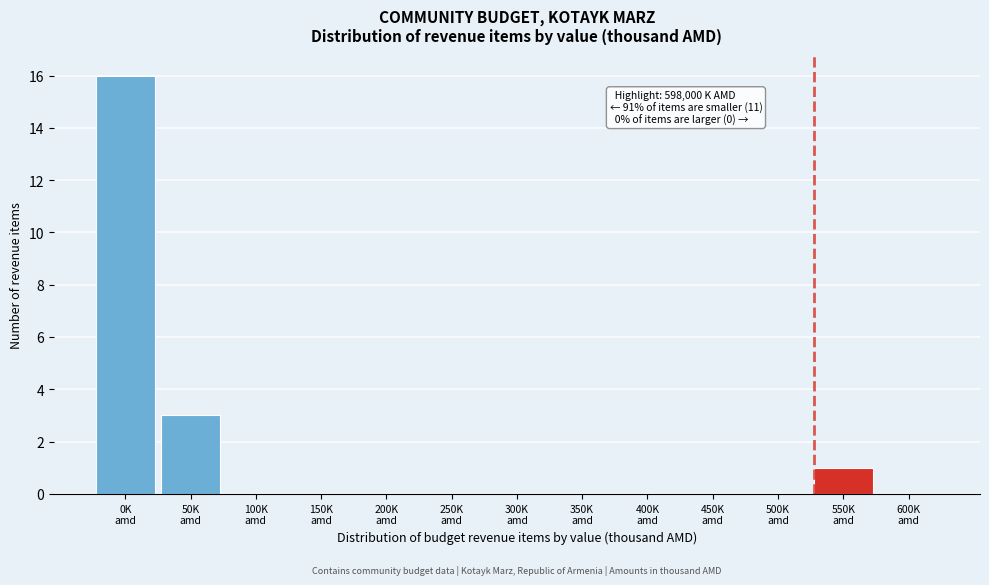

What is the sum of all values?

20